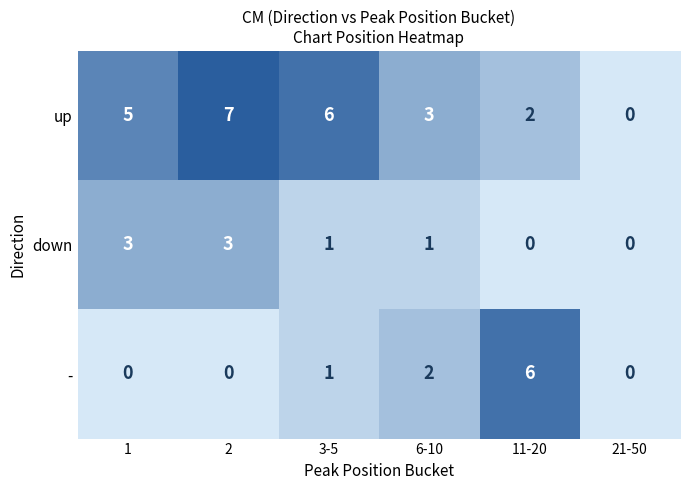

Read the up value at 2.

7